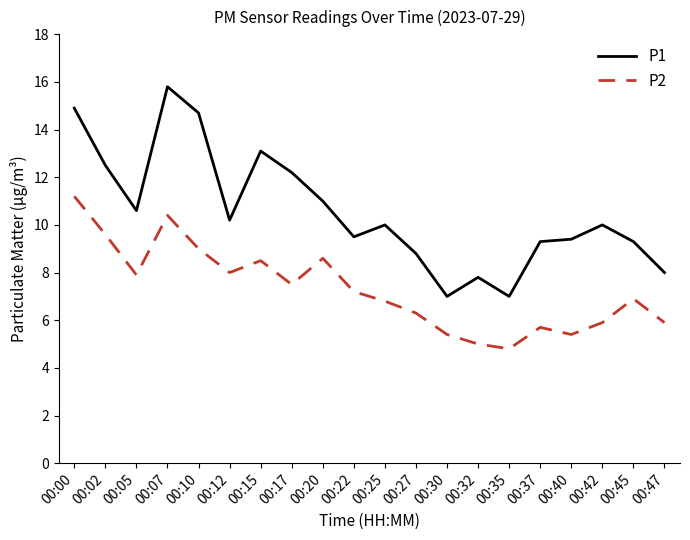

True or false: P2 and P1 cross at least once.

False